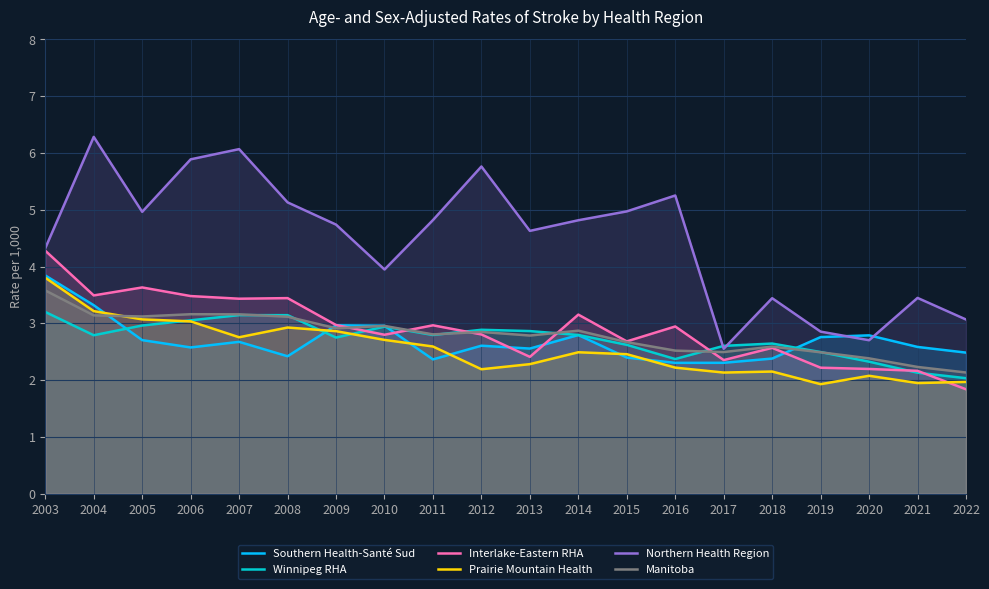

At which category does Winnipeg RHA reach its first local valley?

2004